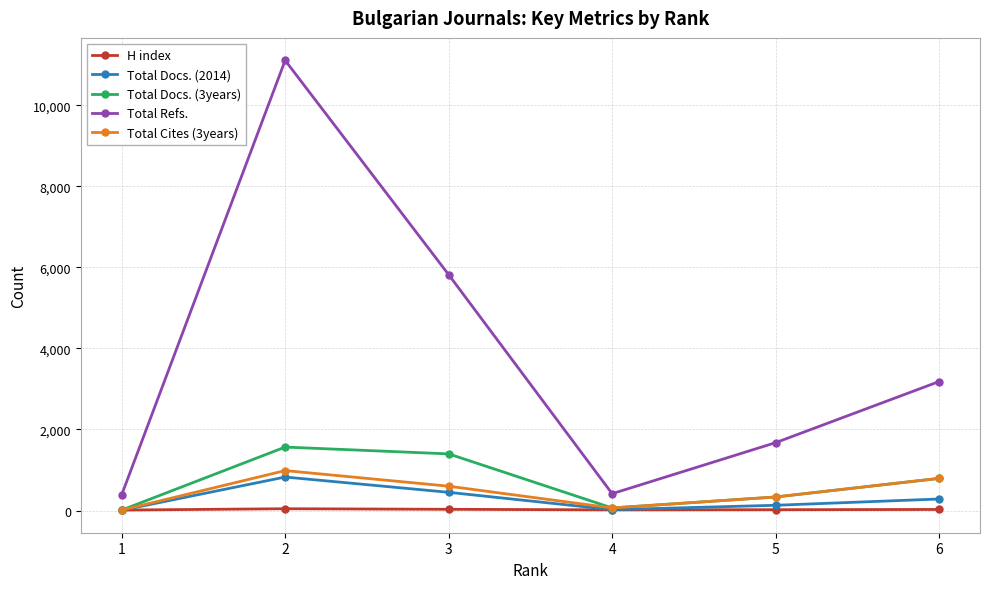

Where is Total Docs. (2014) nearest to the value 416?

3